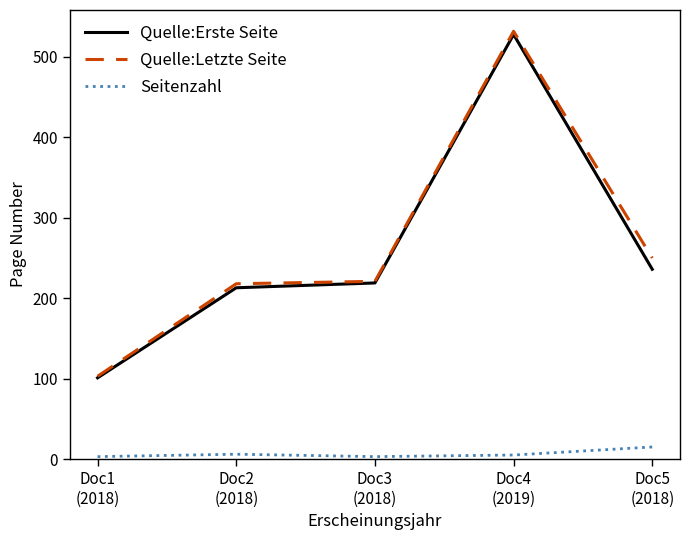

In Seitenzahl, how many points are lower than both neighbors (excluding endpoints)?

1